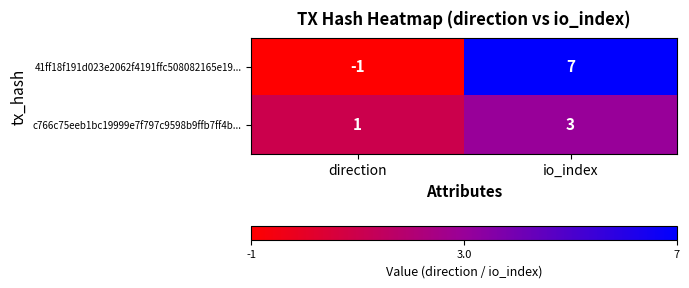

True or false: 41ff18f191d023e2062f4191ffc508082165e19... has a value of -1 at direction.

True